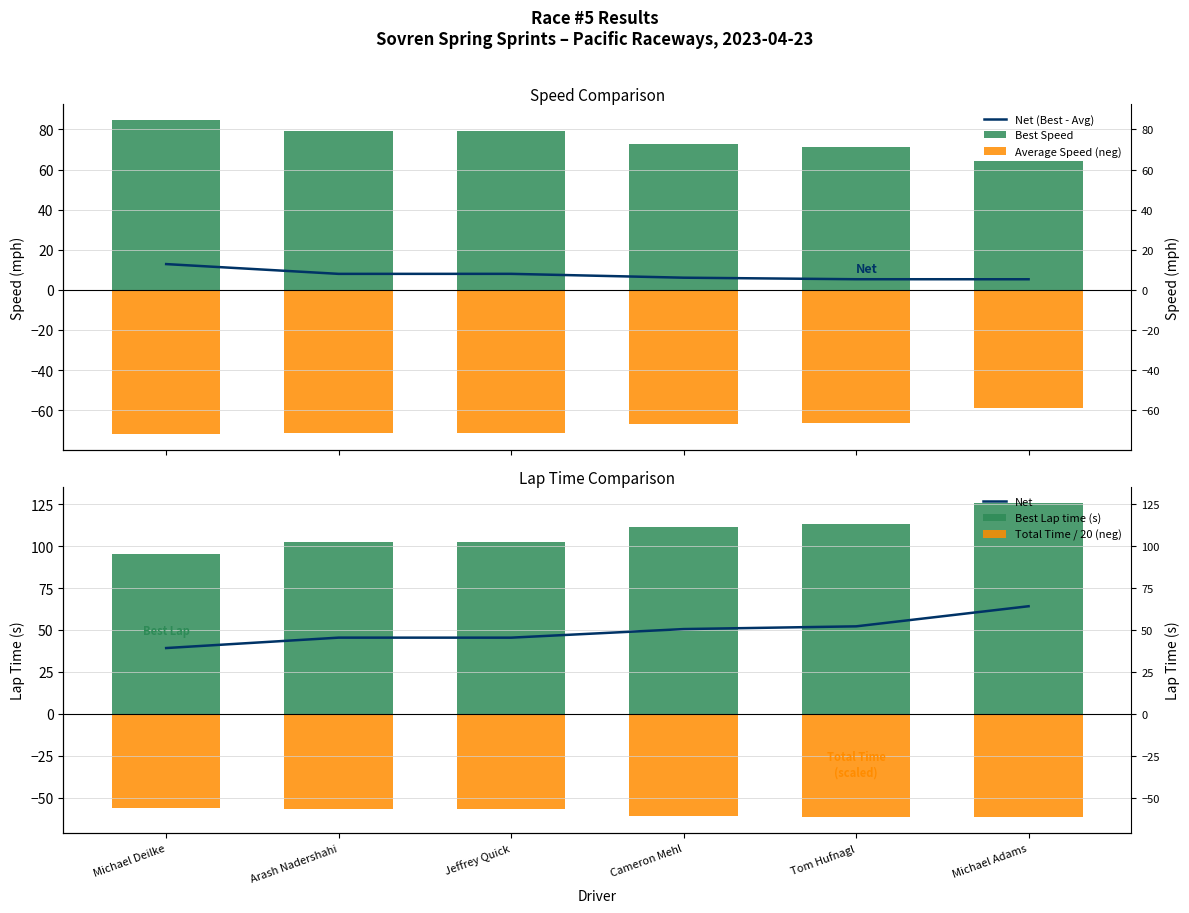

Rank the series at Michael Deilke from highest to lowest value.

Best Lap time (s), Best Speed, Net, Net (Best - Avg), Total Time / 20 (neg), Average Speed (neg)